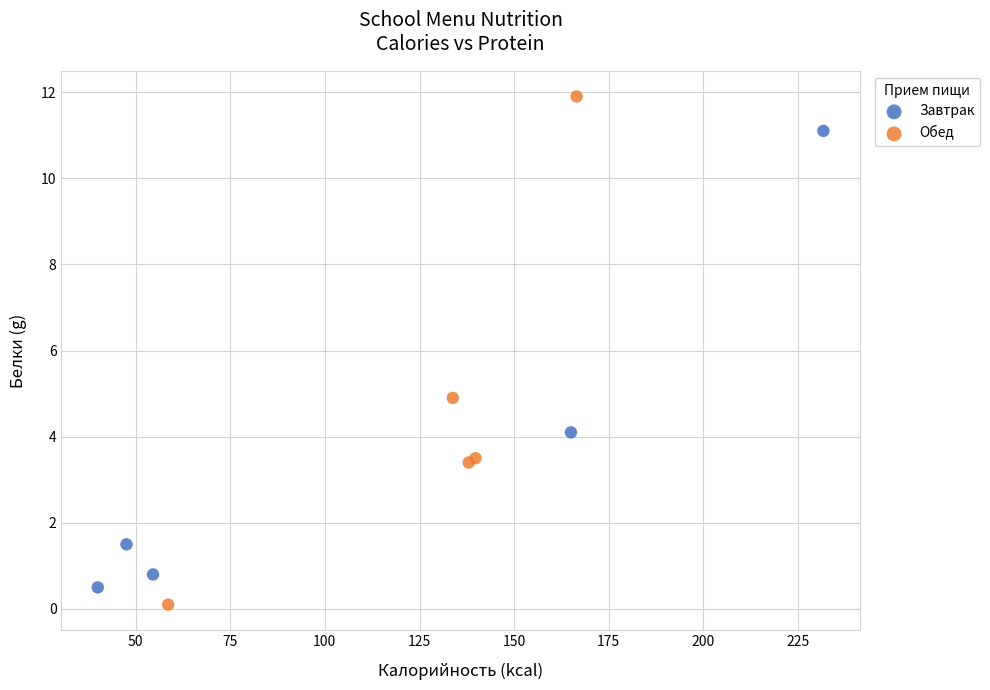

Which series reaches the maximum Y coordinate?

Обед